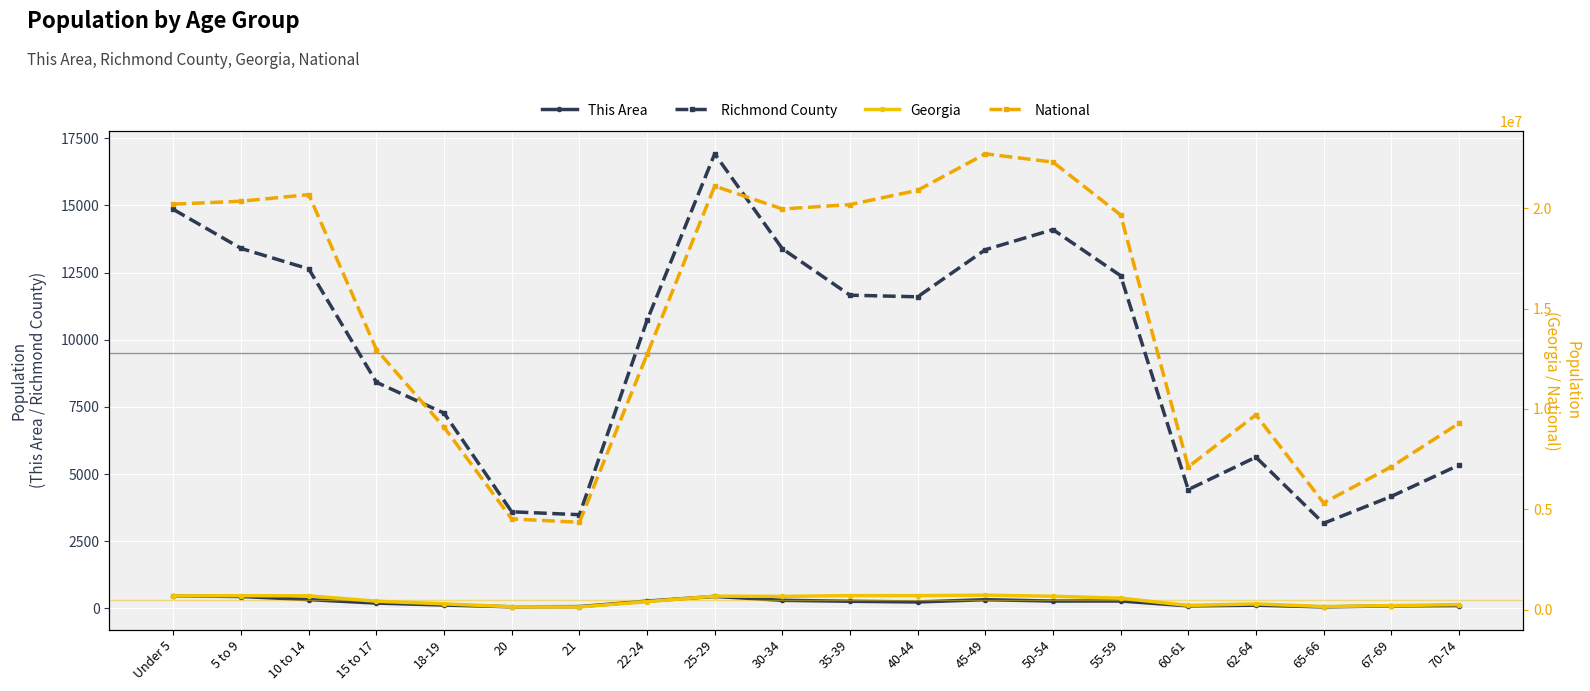

What is the label of the 1st point from the left?

Under 5